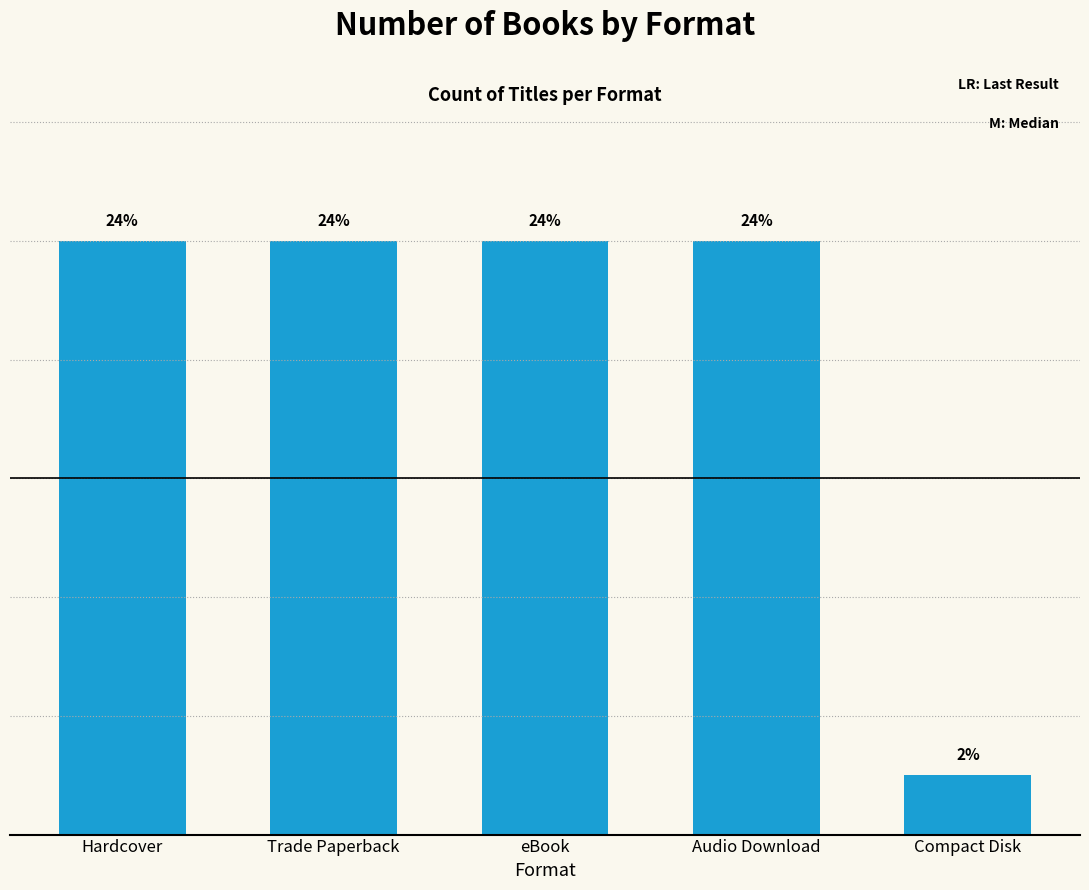

Are the bars horizontal?

No